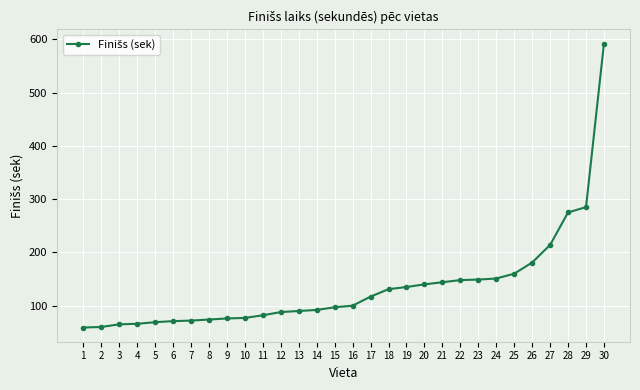

Is it true that the value at 16 is 100?

True